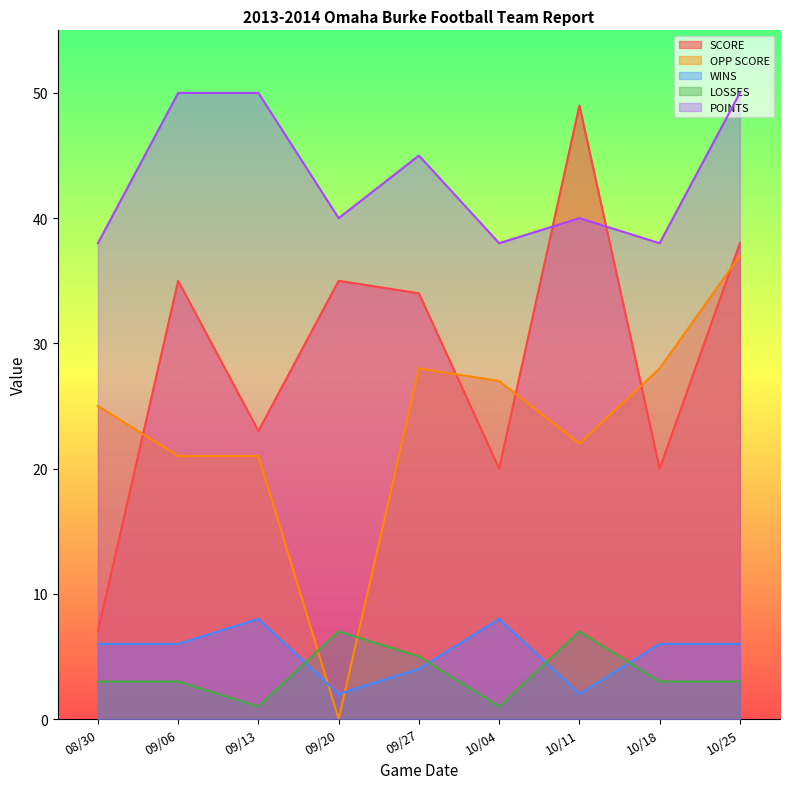

At which label is OPP SCORE closest to 18?

09/06